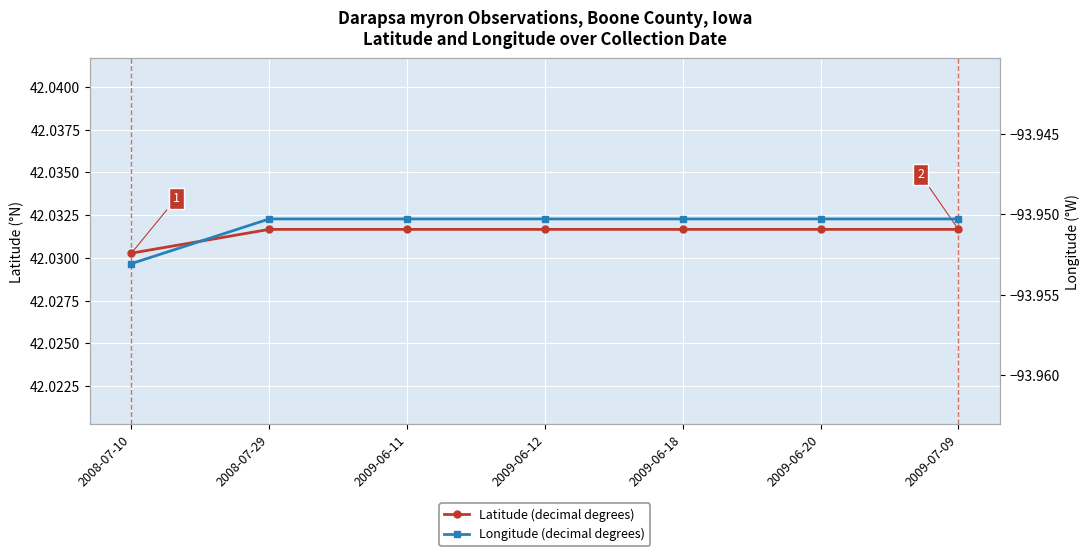

Which series has the largest range (max minus min)?

Longitude (decimal degrees)